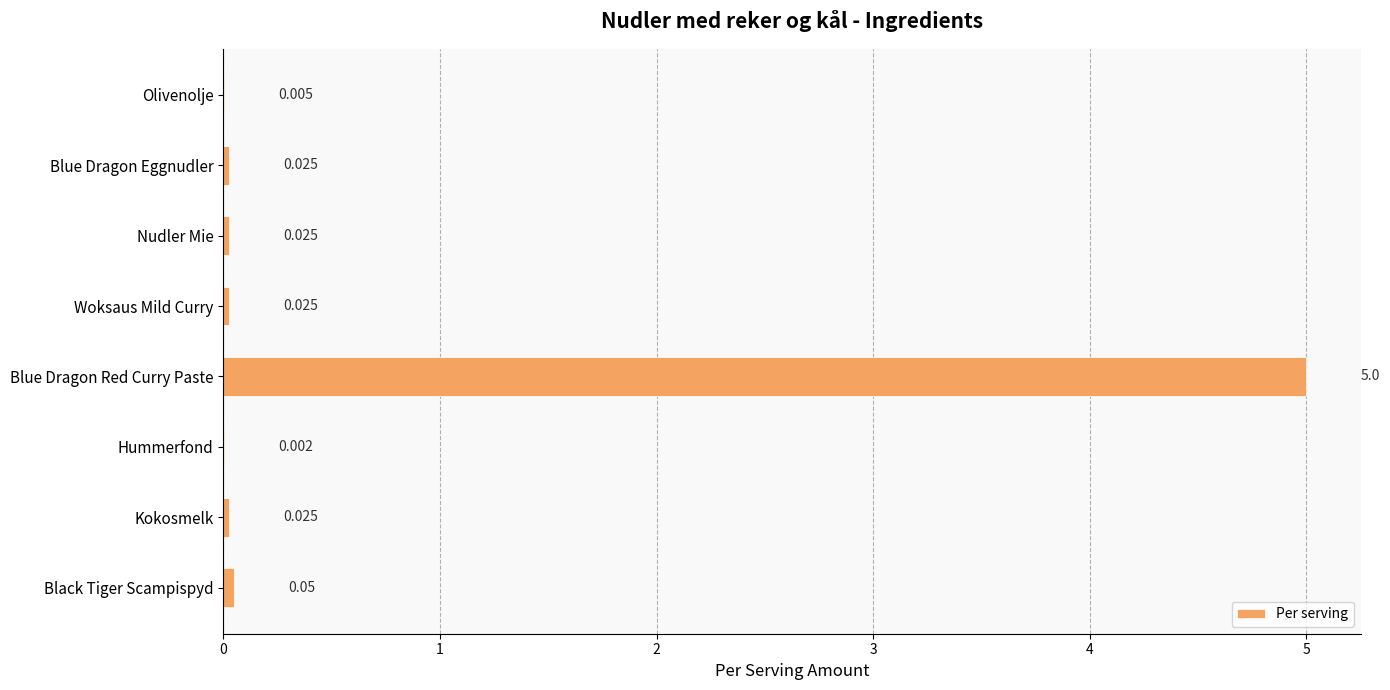

Where is the data nearest to the value 2?

Black Tiger Scampispyd